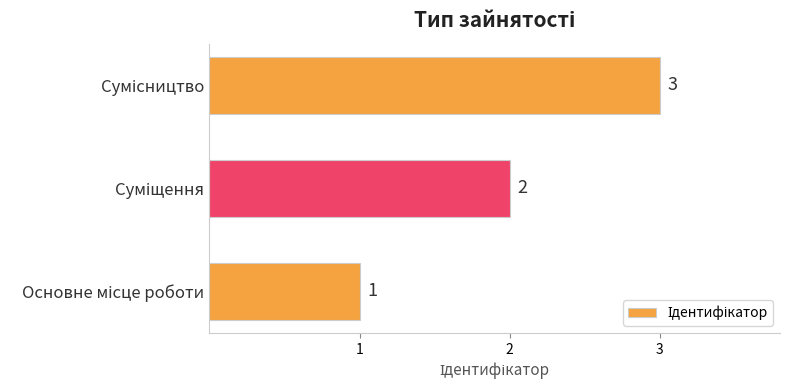

What is the maximum value shown in the chart?

3